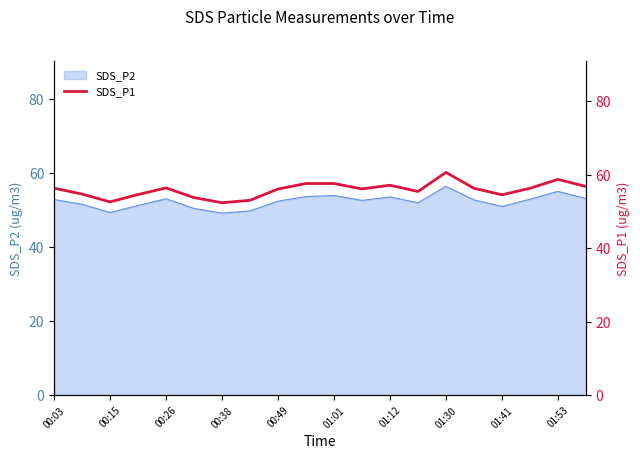

Reading right to left, extract all data points from this chart.

56.8	58.7	56.3	54.5	56.3	60.6	55.4	57.1	56.1	57.6	57.6	56.1	53.0	52.4	53.8	56.4	54.6	52.6	54.7	56.3